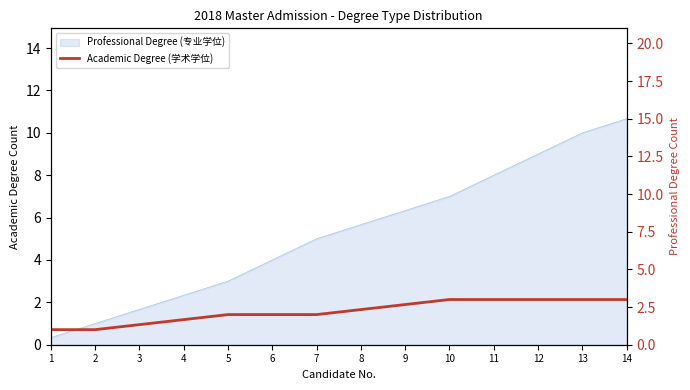

At which label is the value closest to 2?

5